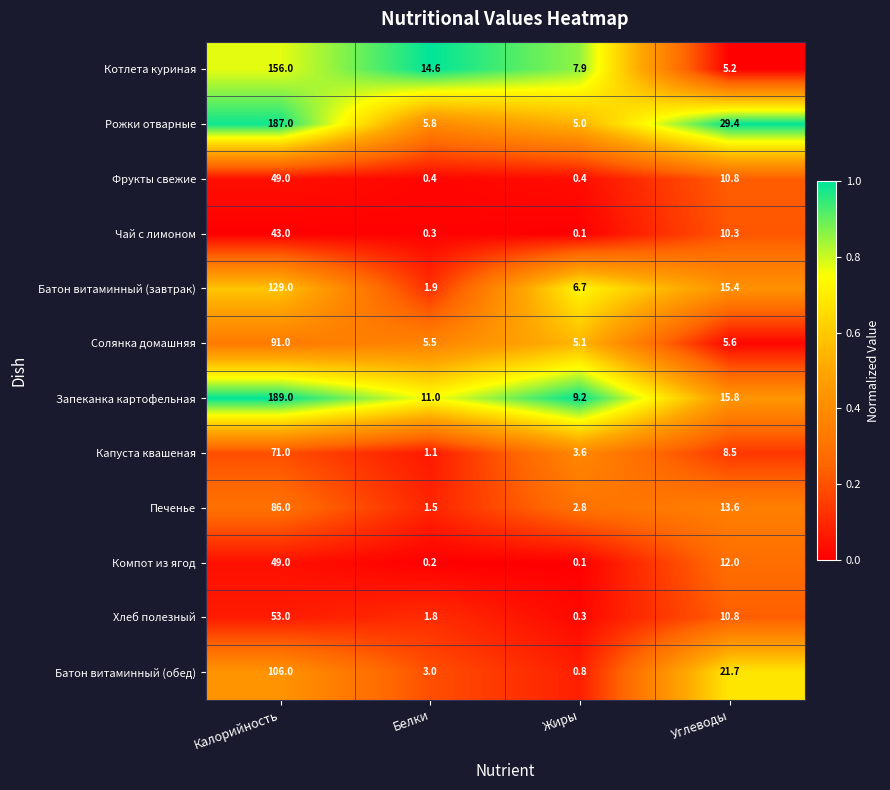

List the labels in order of Печенье value, largest first.

Калорийность, Углеводы, Жиры, Белки